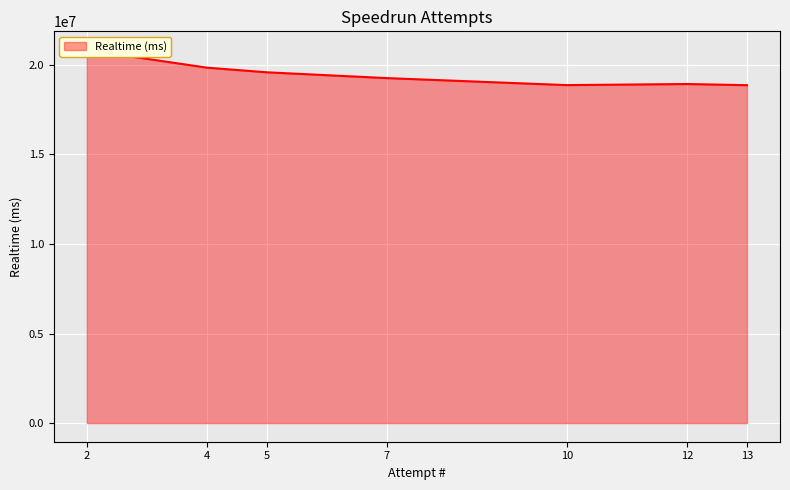

Which has a higher value, 10 or 7?

7